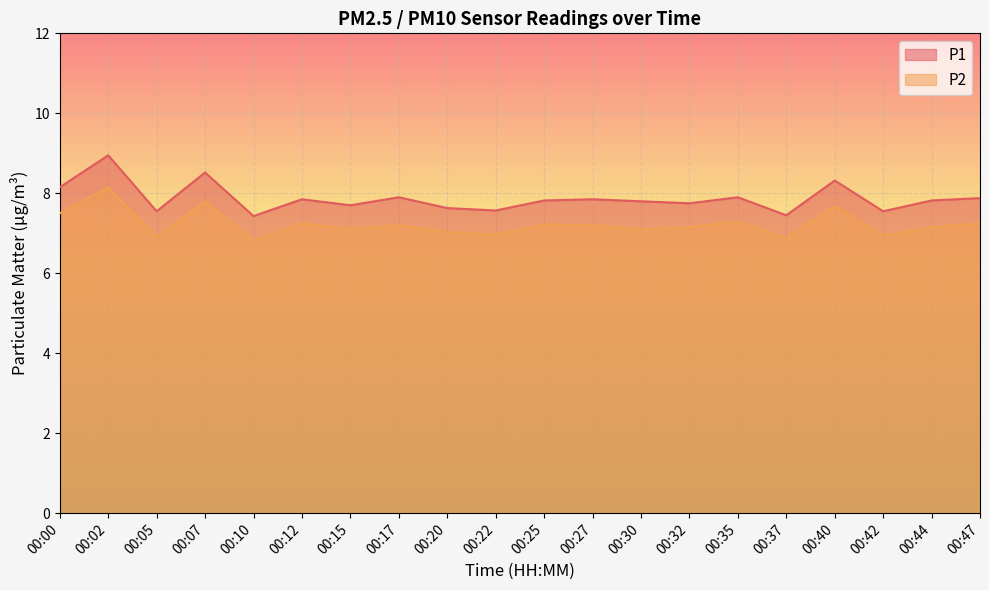

Reading left to right, list all the values displayed in this chart.

P1: 8.2	8.9	7.5	8.5	7.4	7.8	7.7	7.9	7.6	7.6	7.8	7.8	7.8	7.8	7.9	7.5	8.3	7.5	7.8	7.9
P2: 7.5	8.2	6.9	7.8	6.8	7.2	7.1	7.2	7.0	7.0	7.2	7.2	7.1	7.2	7.3	6.9	7.7	7.0	7.2	7.2